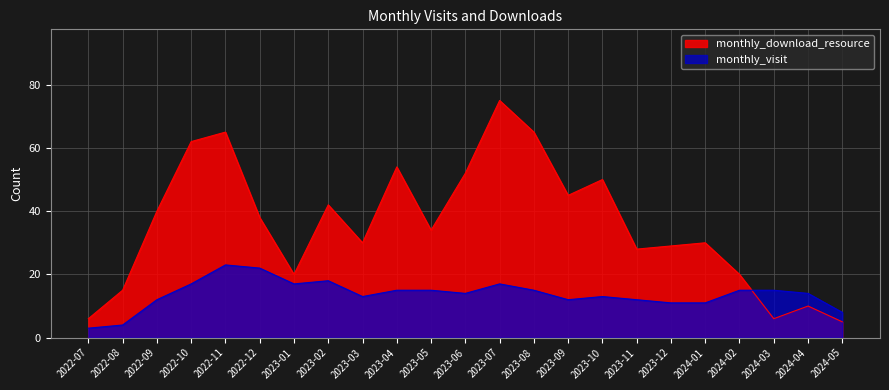

How many values in the monthly_download_resource series are below 34?

11